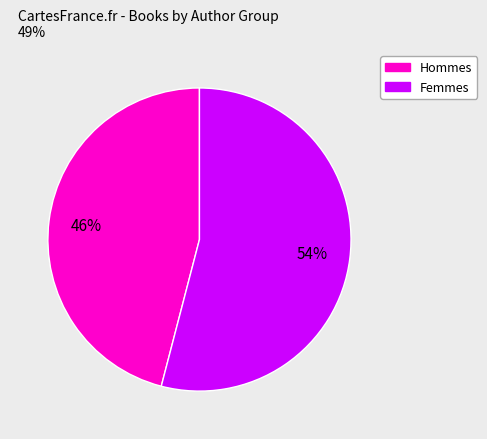

To the nearest percent, what is the difference between the largest and smallest slice percentages?

8%